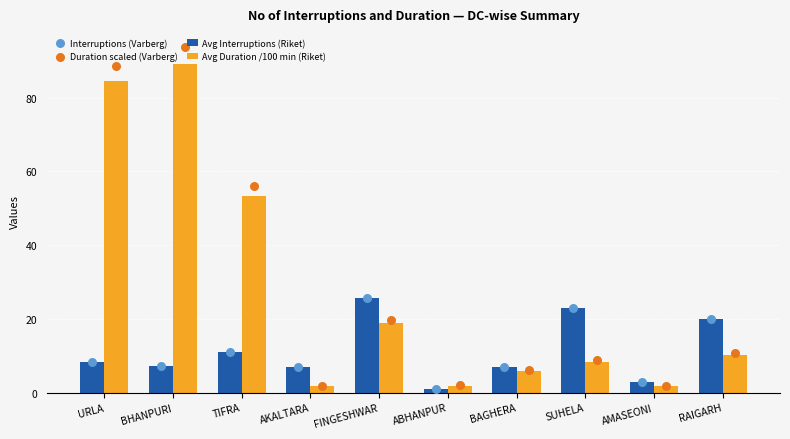

At which category is the sum across all series the highest?

BHANPURI